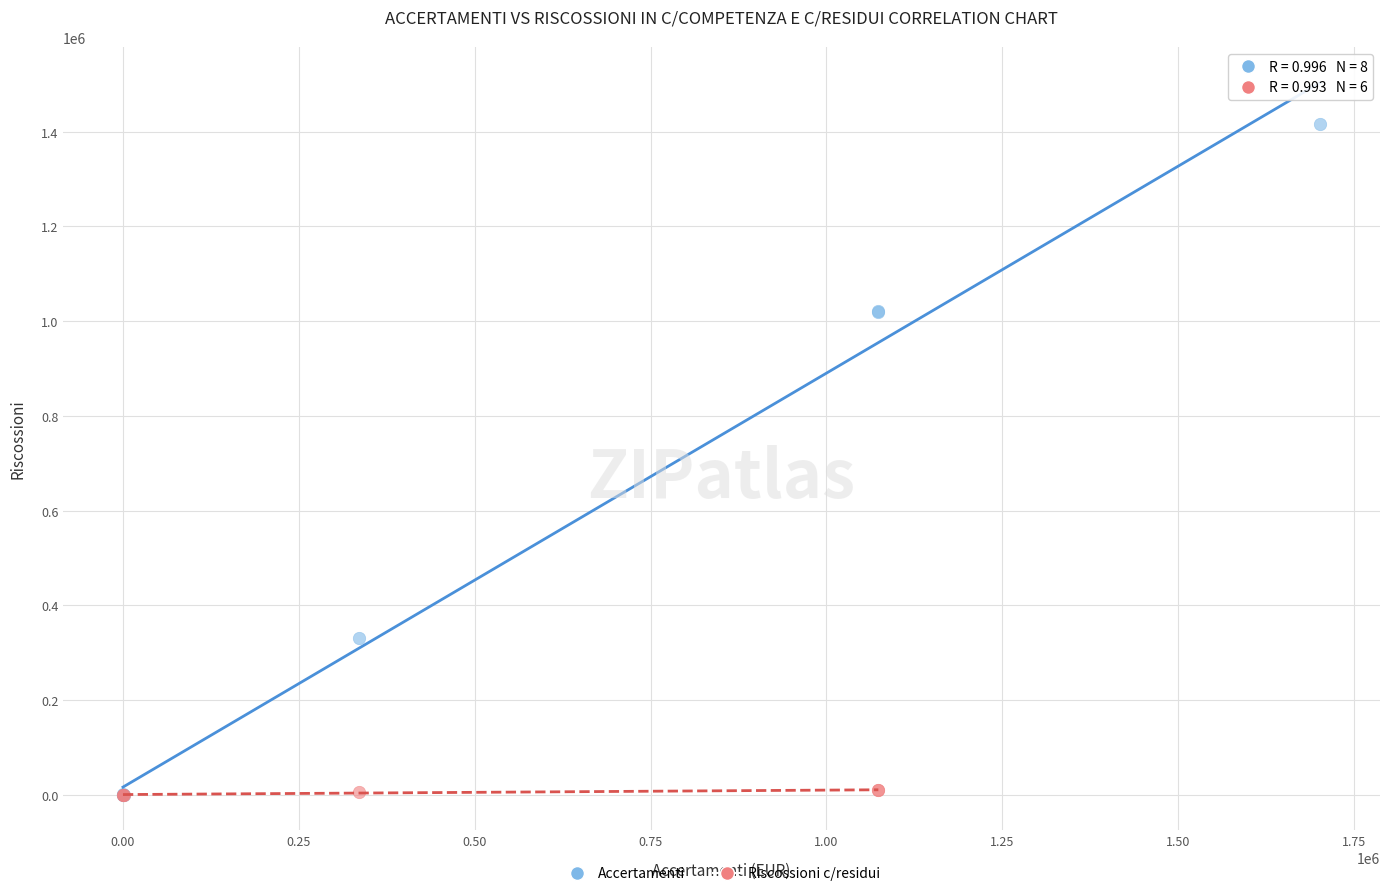

Which series has the largest Y range (max minus min)?

Accertamenti